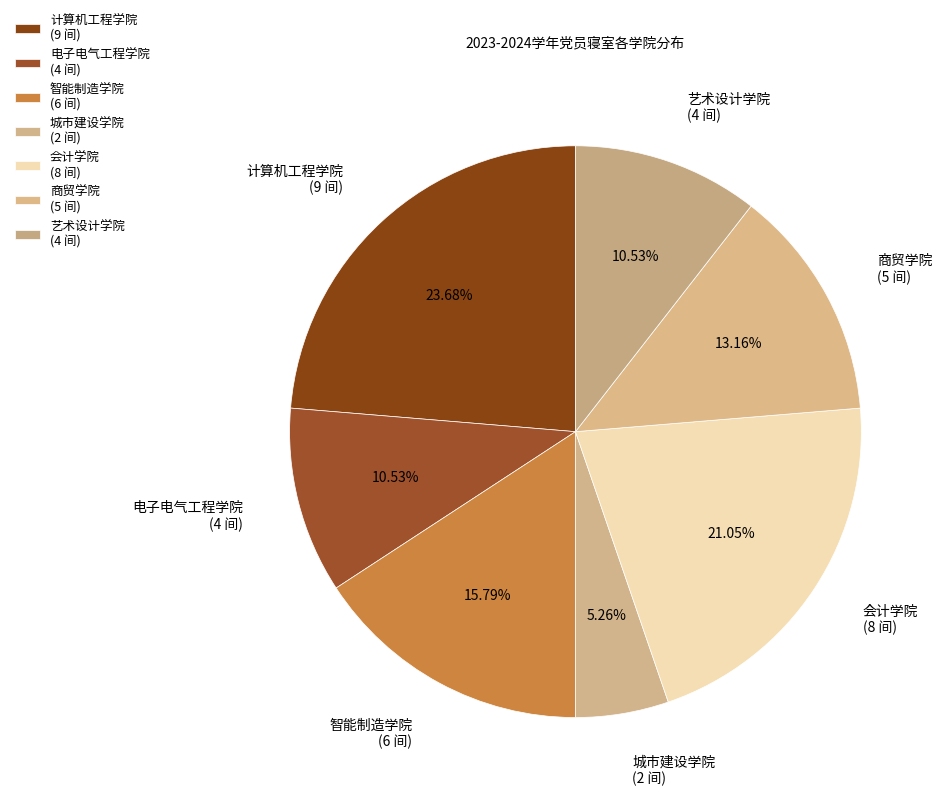

Do 计算机工程学院 and 艺术设计学院 together represent more than half of the pie?

No